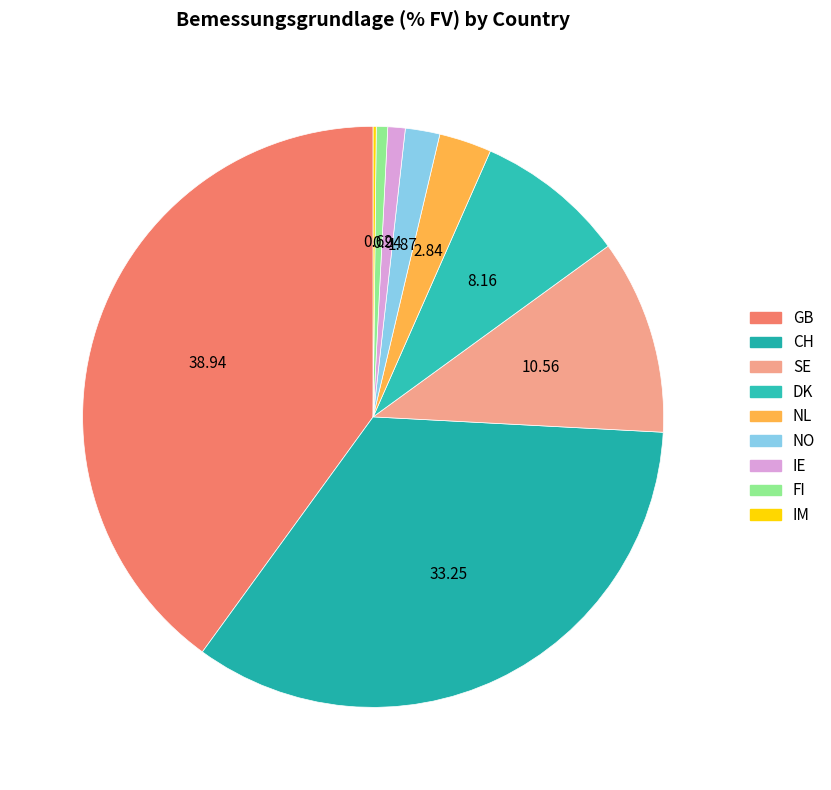

Which slice is the smallest?

IM